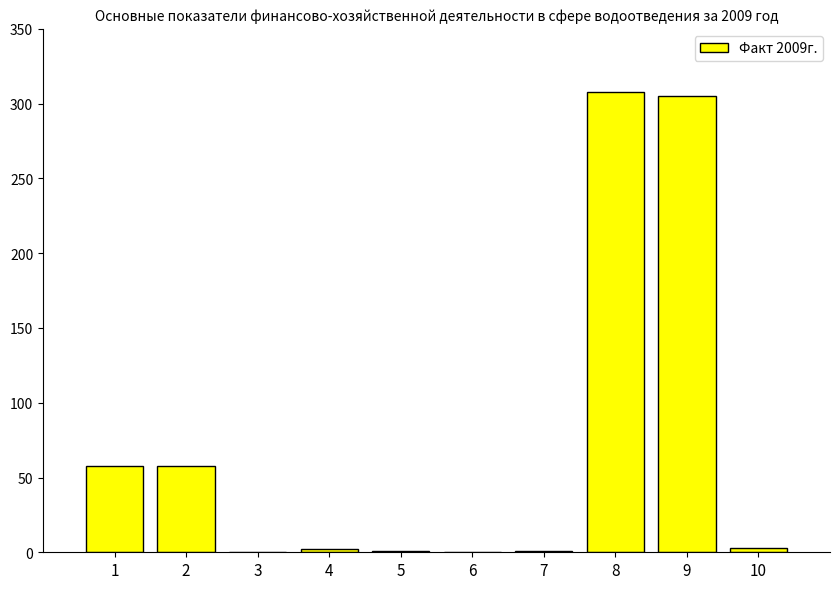

Are the bars horizontal?

No